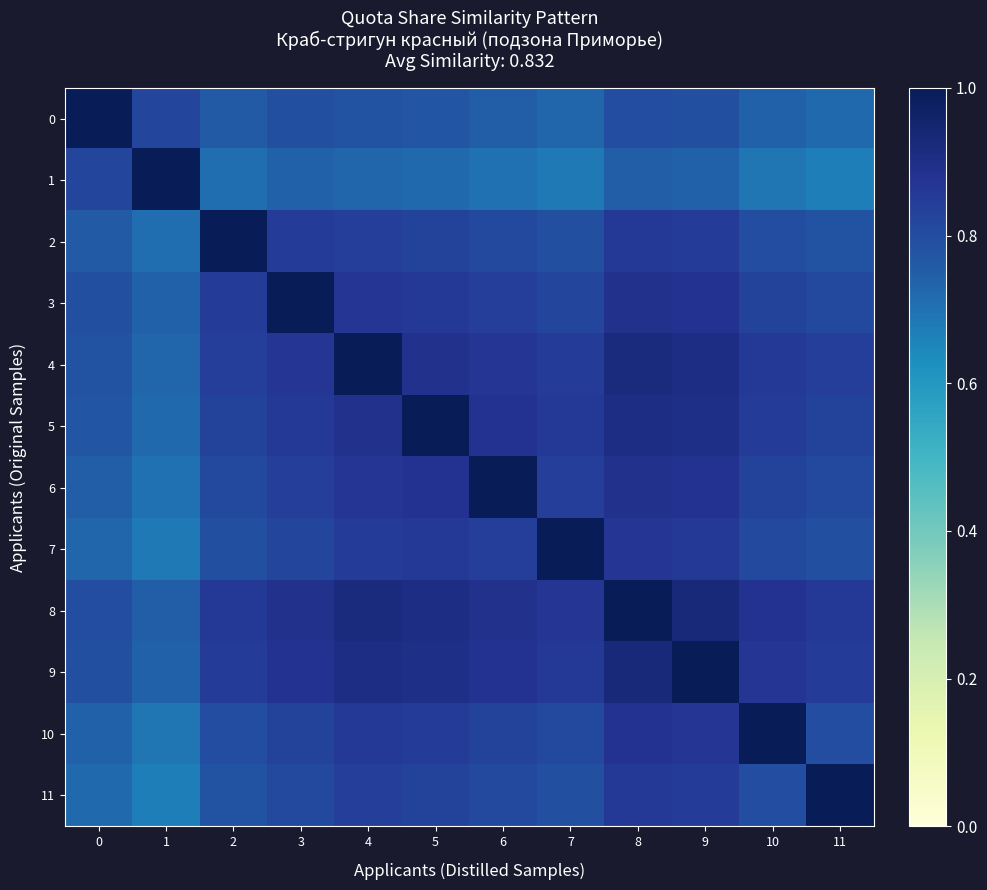

What is the total value across all series at 9?

10.5